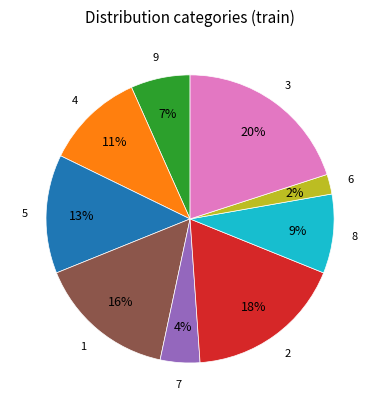

Is there any slice that represents more than half of the pie?

No